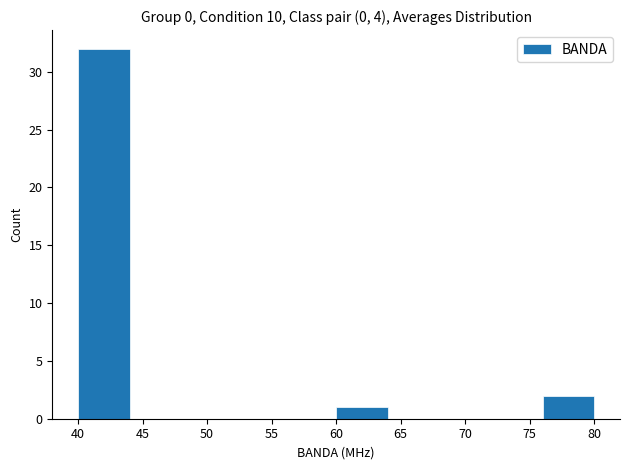

Which range on the x-axis has the tallest bar?

40 to 44